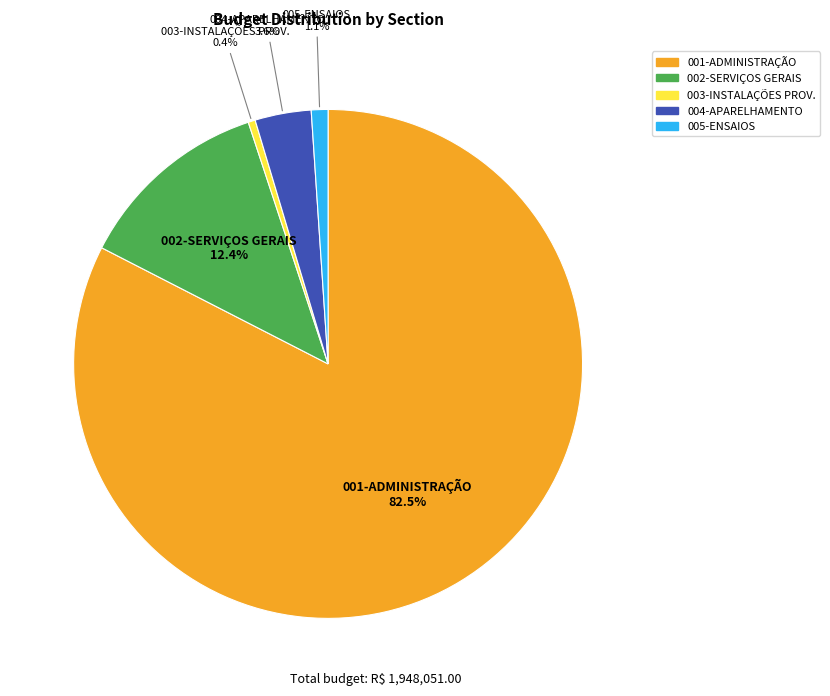

Is there any slice that represents more than half of the pie?

Yes